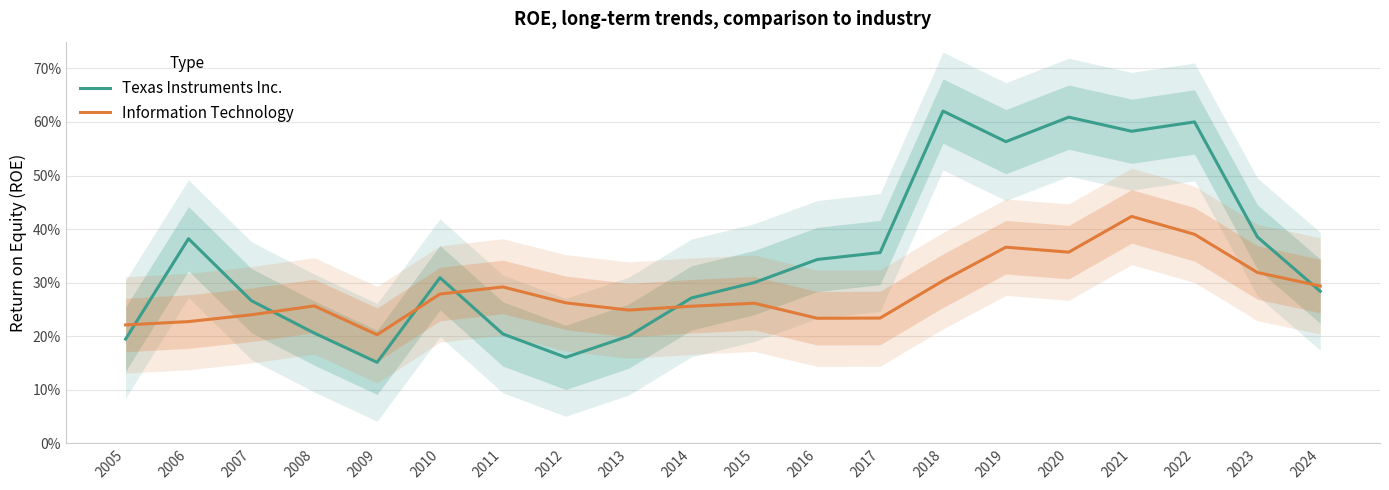

Reading left to right, transcribe all the data shown in this chart.

Texas Instruments Inc.: 0.2	0.4	0.3	0.2	0.2	0.3	0.2	0.2	0.2	0.3	0.3	0.3	0.4	0.6	0.6	0.6	0.6	0.6	0.4	0.3
Information Technology: 0.2	0.2	0.2	0.3	0.2	0.3	0.3	0.3	0.2	0.3	0.3	0.2	0.2	0.3	0.4	0.4	0.4	0.4	0.3	0.3